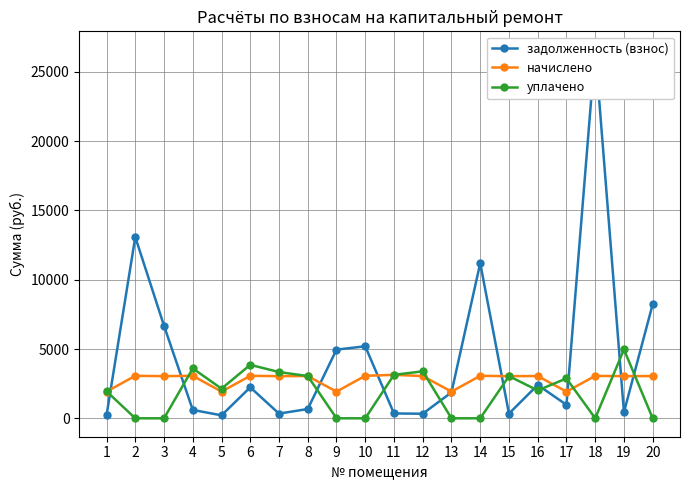

How many categories are shown in the chart?

20